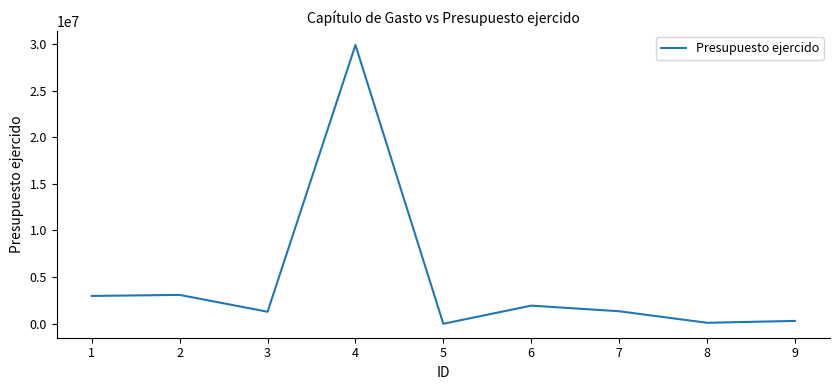

What is the maximum value shown in the chart?

29880611.0